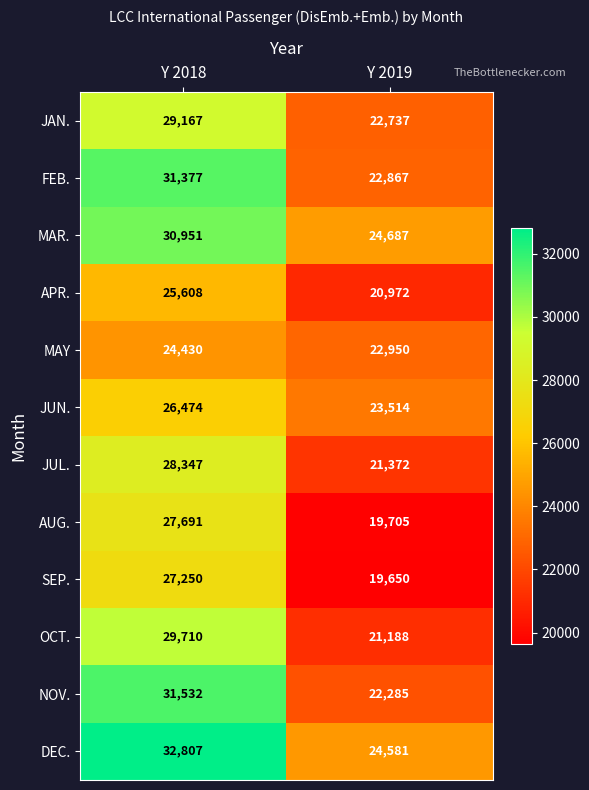

Reading right to left, extract all data points from this chart.

JAN.: 22737	29167
FEB.: 22867	31377
MAR.: 24687	30951
APR.: 20972	25608
MAY: 22950	24430
JUN.: 23514	26474
JUL.: 21372	28347
AUG.: 19705	27691
SEP.: 19650	27250
OCT.: 21188	29710
NOV.: 22285	31532
DEC.: 24581	32807